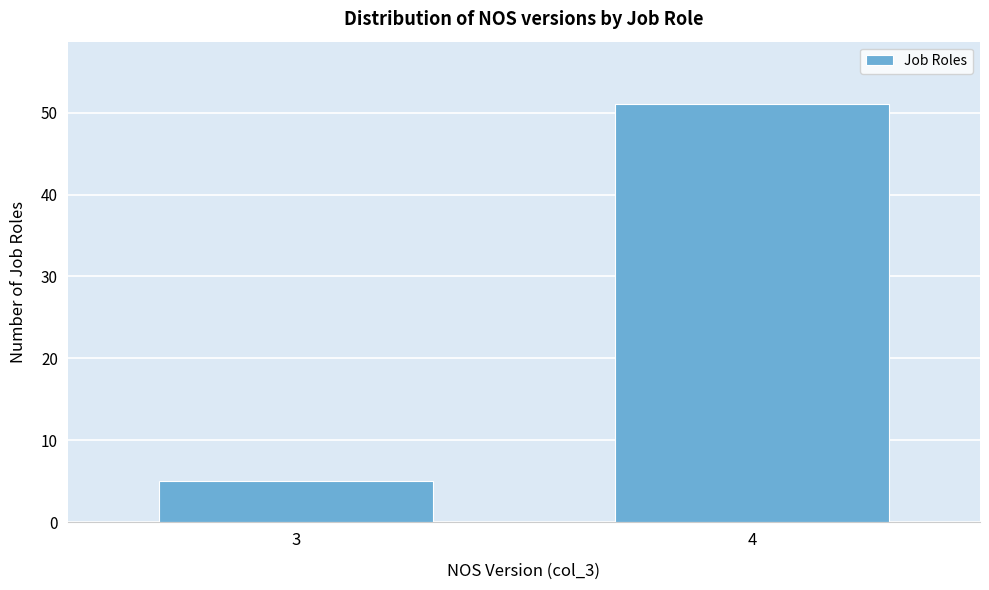

Reading left to right, what are all the values shown in this chart?

3=5	4=51